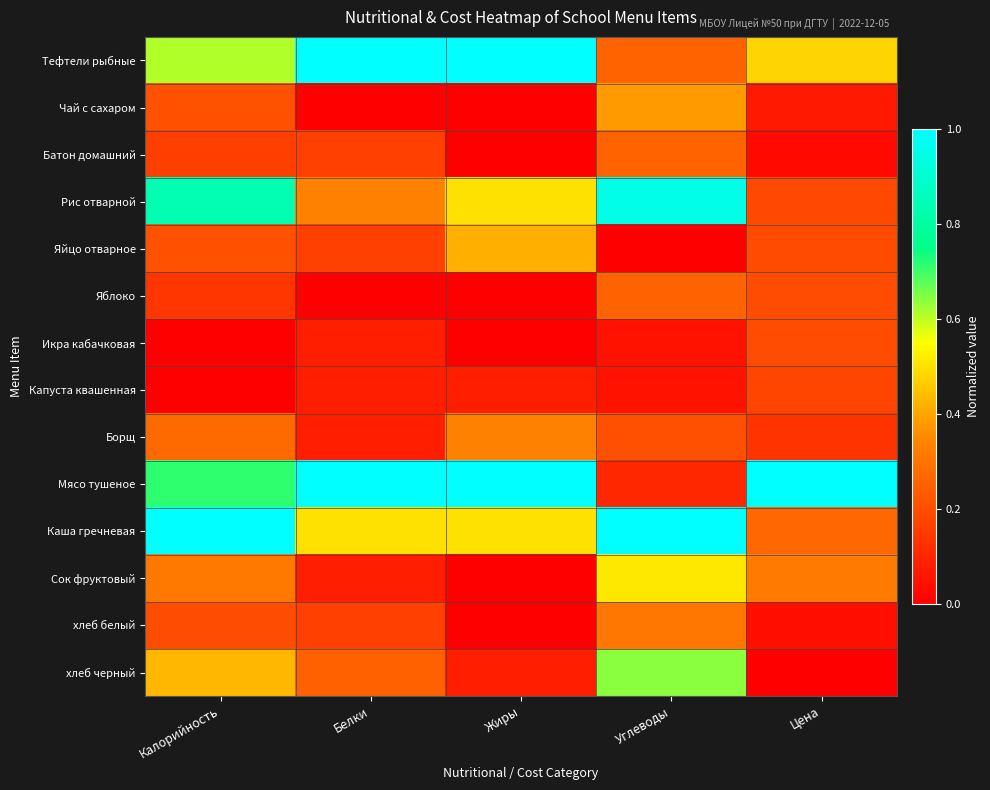

Between Калорийность and Жиры, which is larger?

Жиры